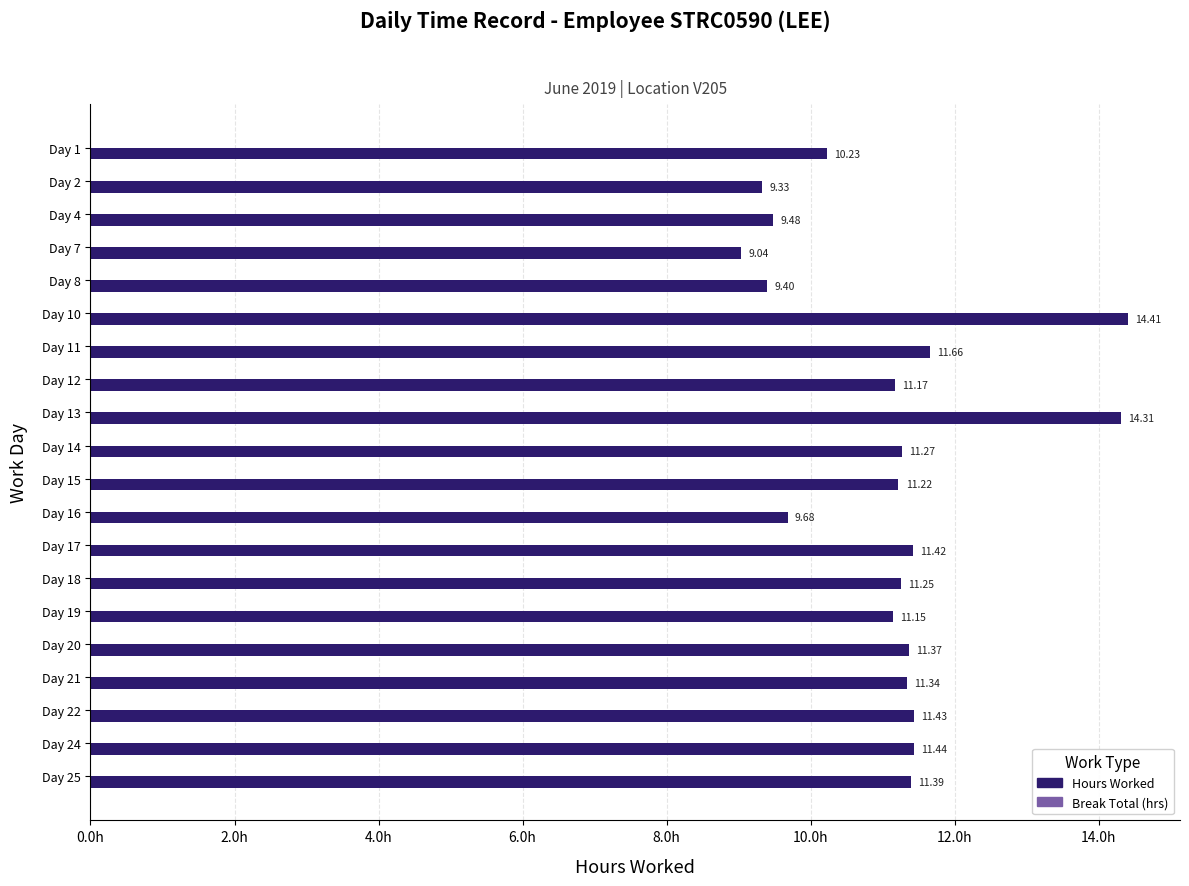

What is the average value?

11.1